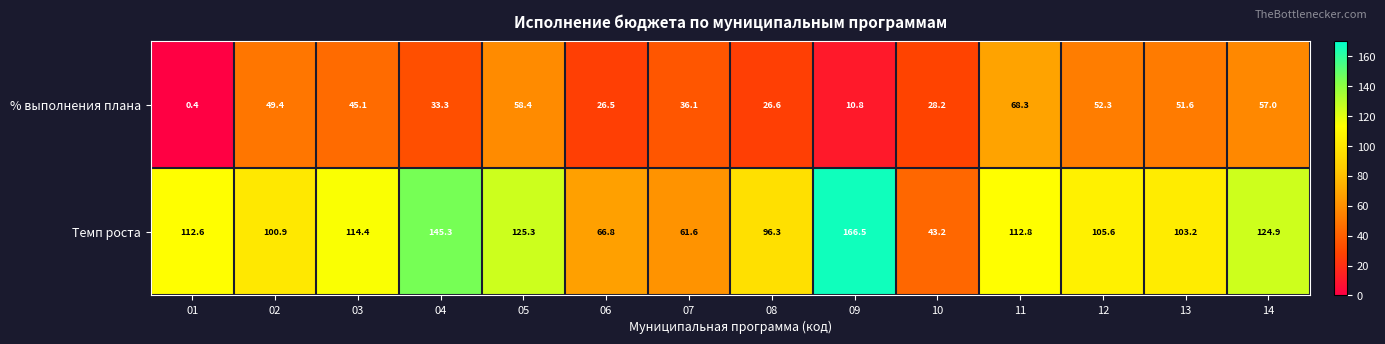

What is the sum of all Темп роста values?

1479.4